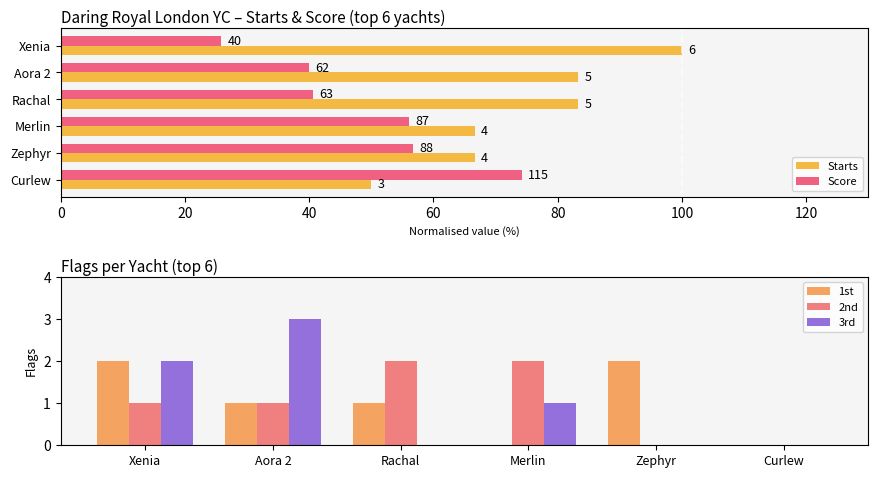

What is the difference between the maximum and minimum values in the Starts series?

50.0